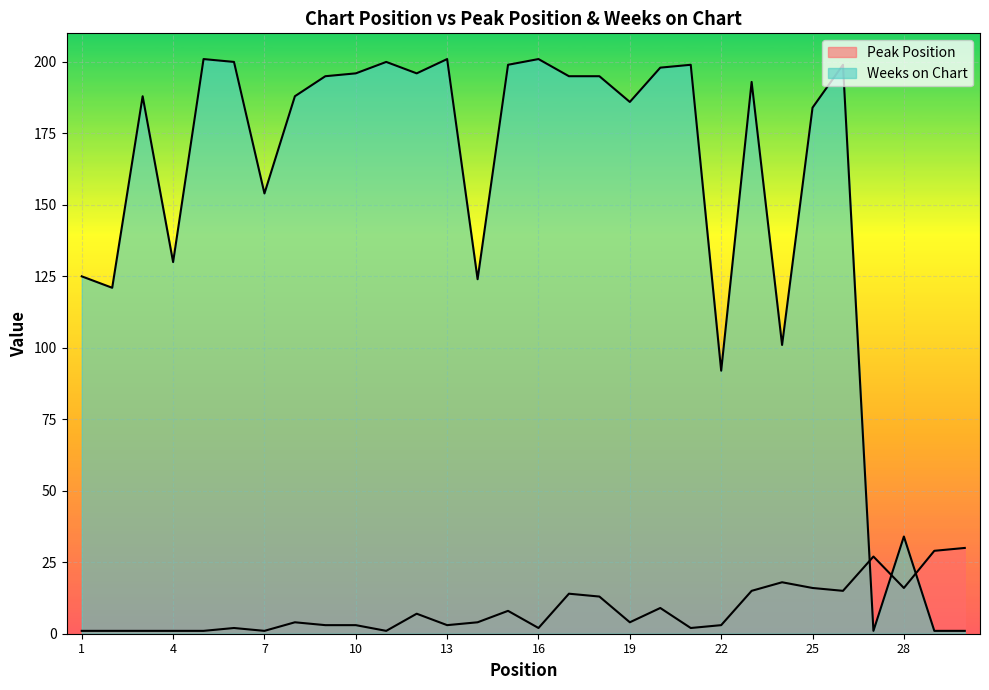

What is the difference between the maximum and minimum values in the Weeks on Chart series?

200